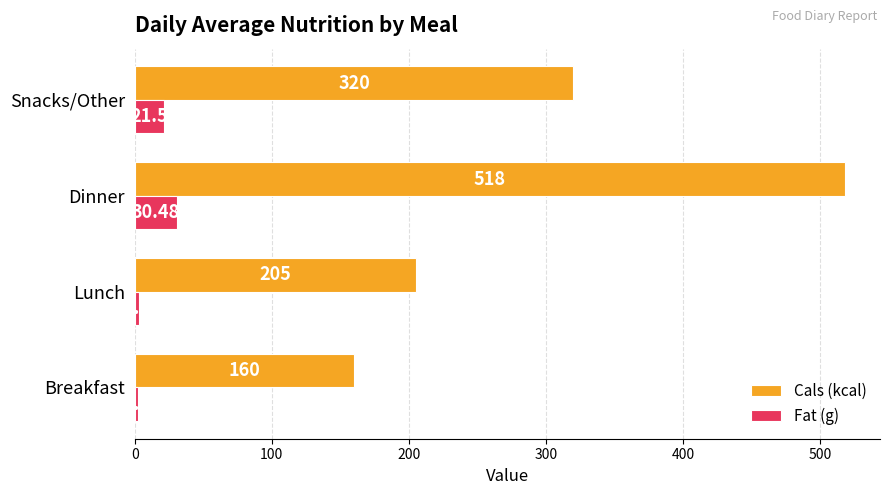

At which label is Fat (g) closest to 16?

Snacks/Other